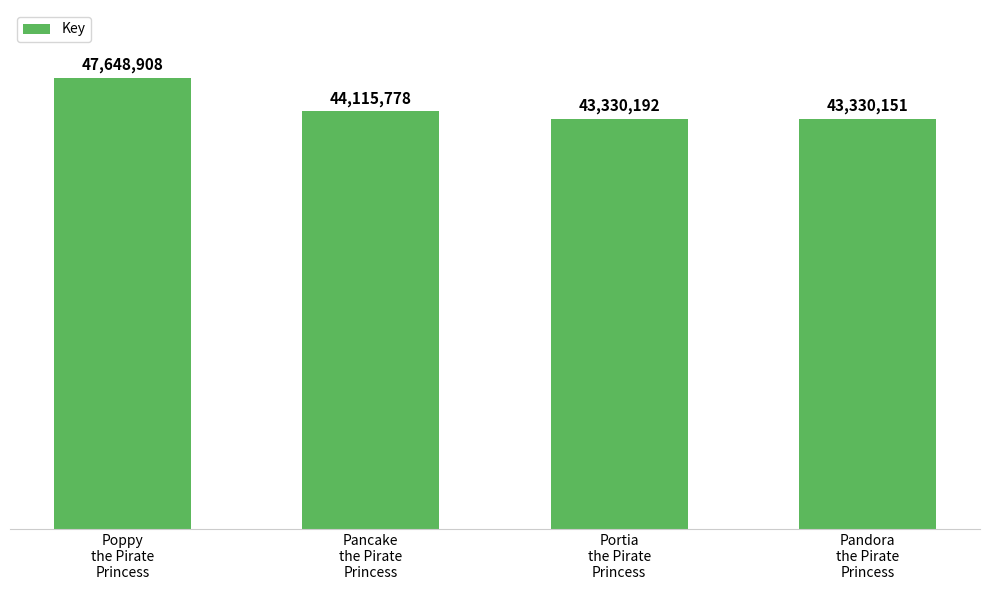

True or false: the data shows 44115778 at Pancake
the Pirate
Princess.

True